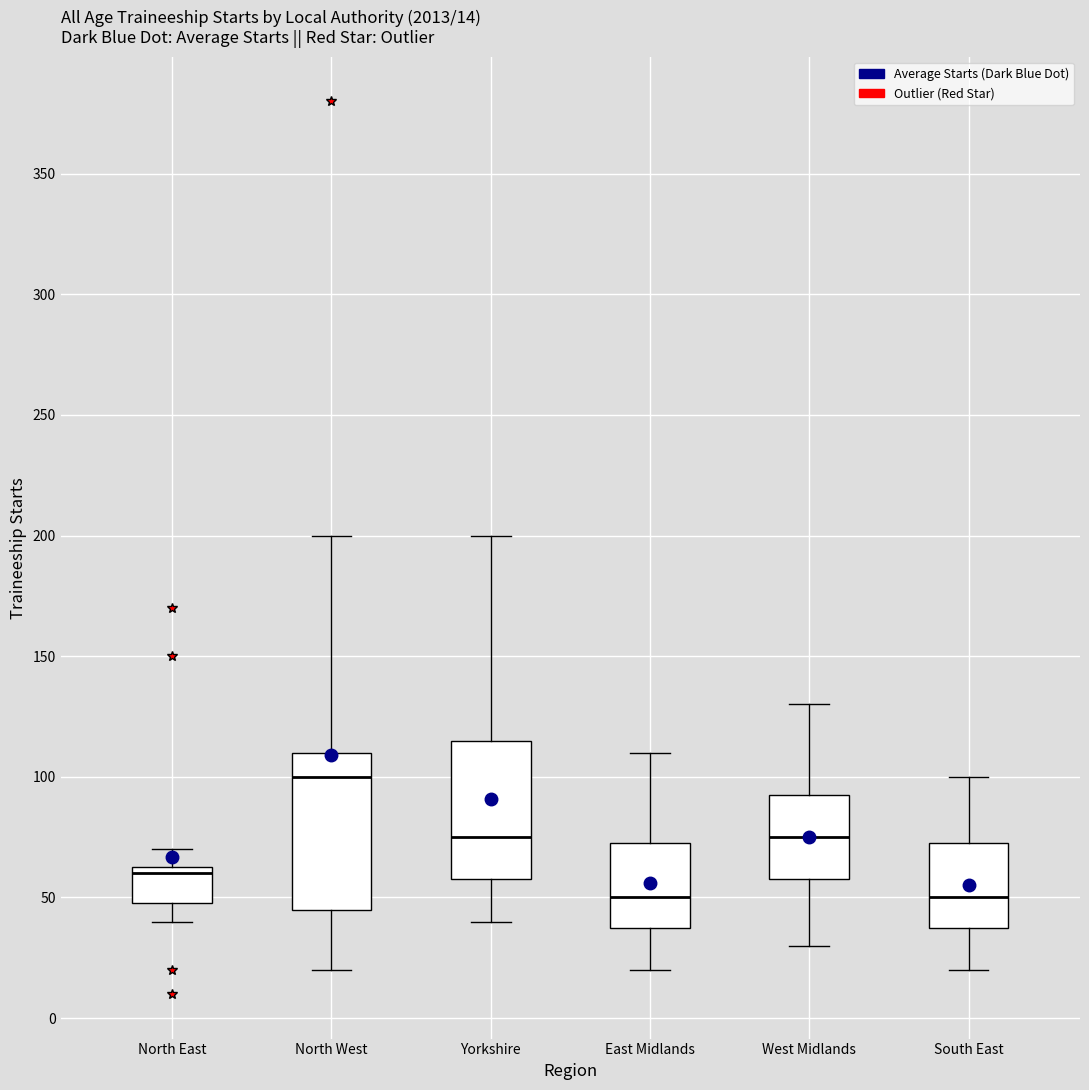

Which box has the highest median line?

North West